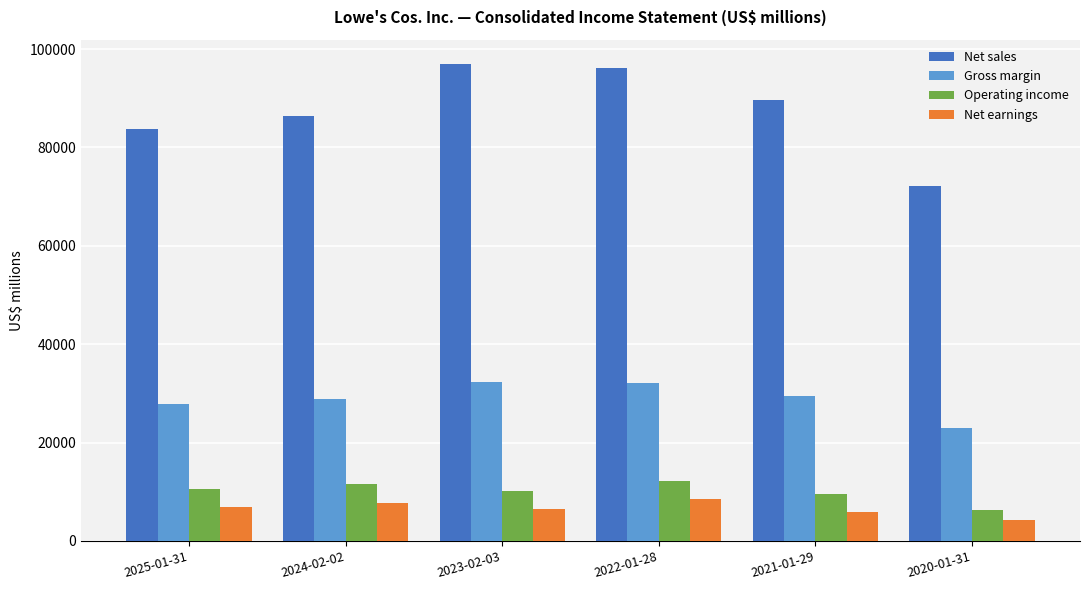

How many groups of bars are there?

6